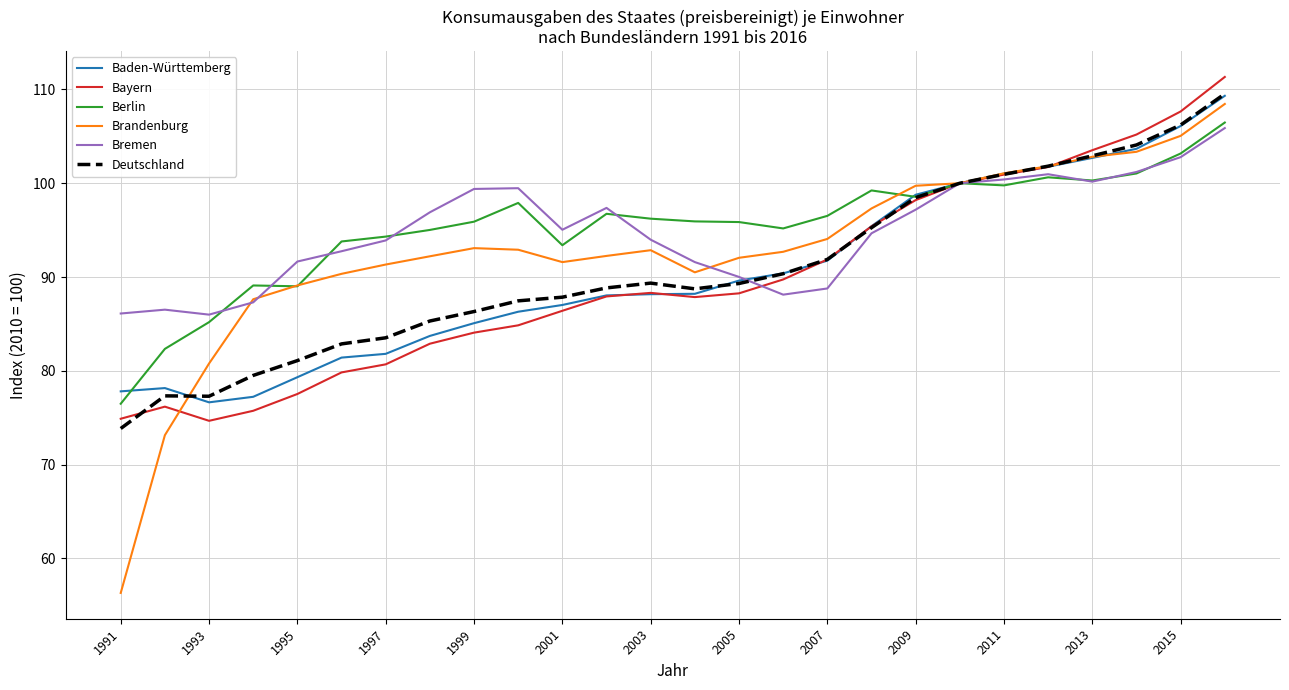

What is the highest value of the Brandenburg series?

108.5